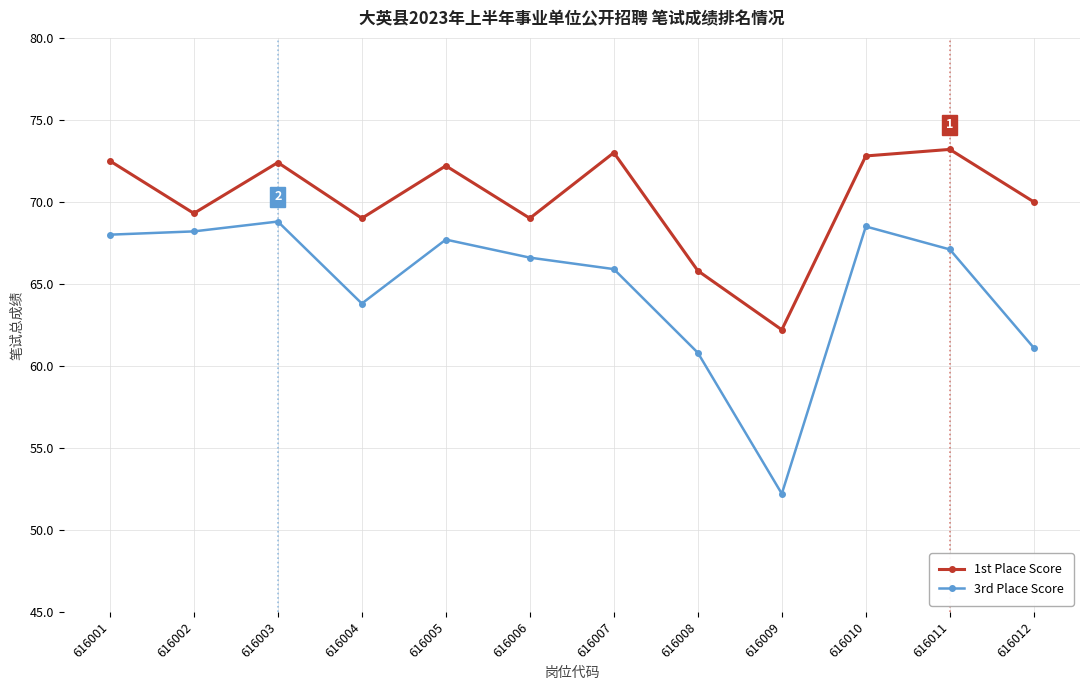

Is the value of 3rd Place Score at 616010 greater than the value of 1st Place Score at 616008?

Yes